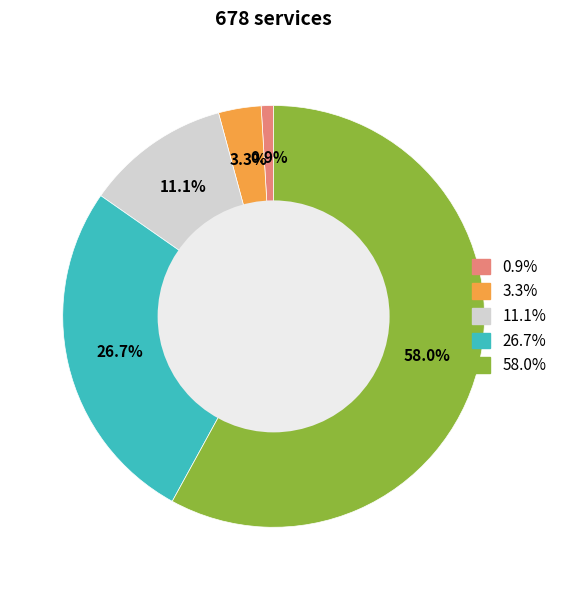

To the nearest percent, what is the average slice percentage?

20%